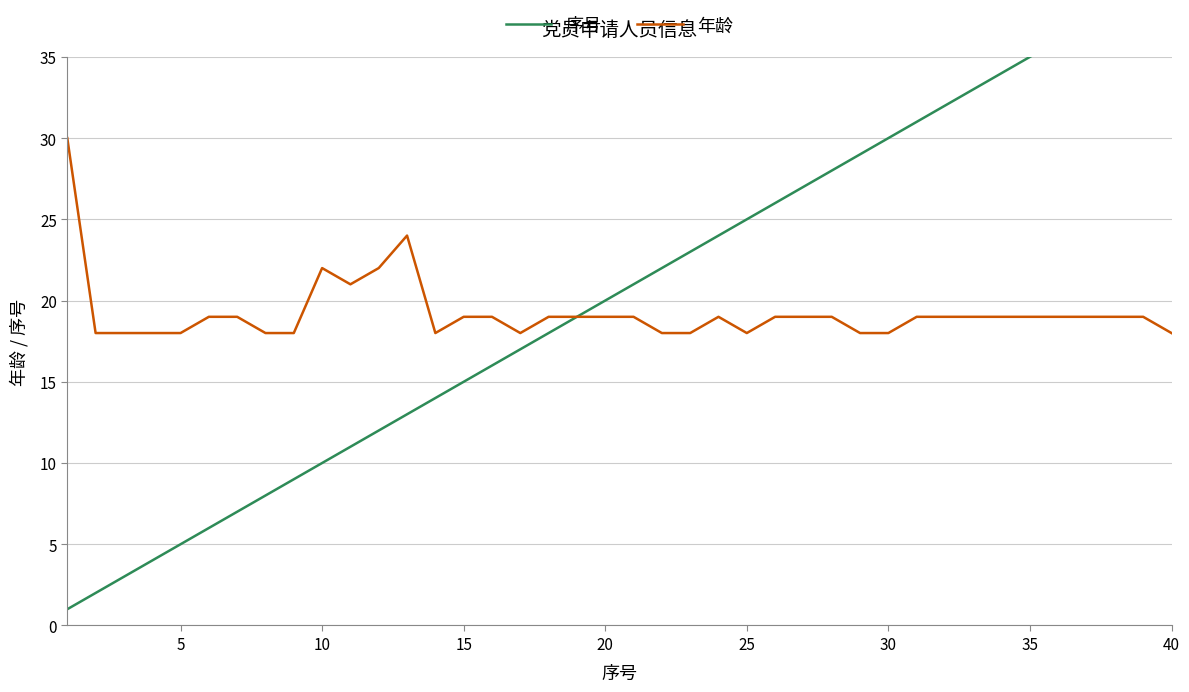

Is the value of 年龄 at 15 greater than the value of 序号 at 23?

No